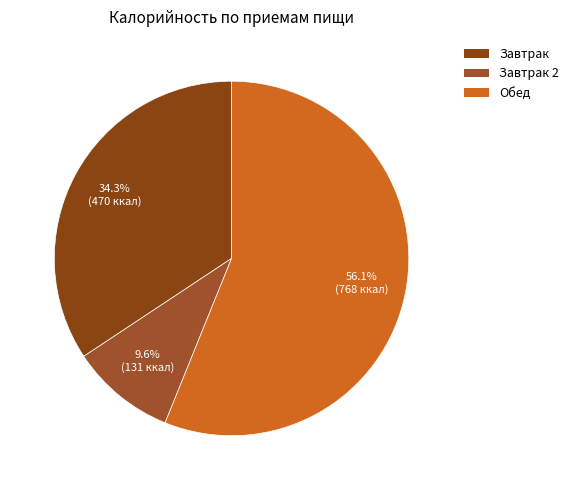

Is the sum of Обед and Завтрак 2 greater than half?

Yes